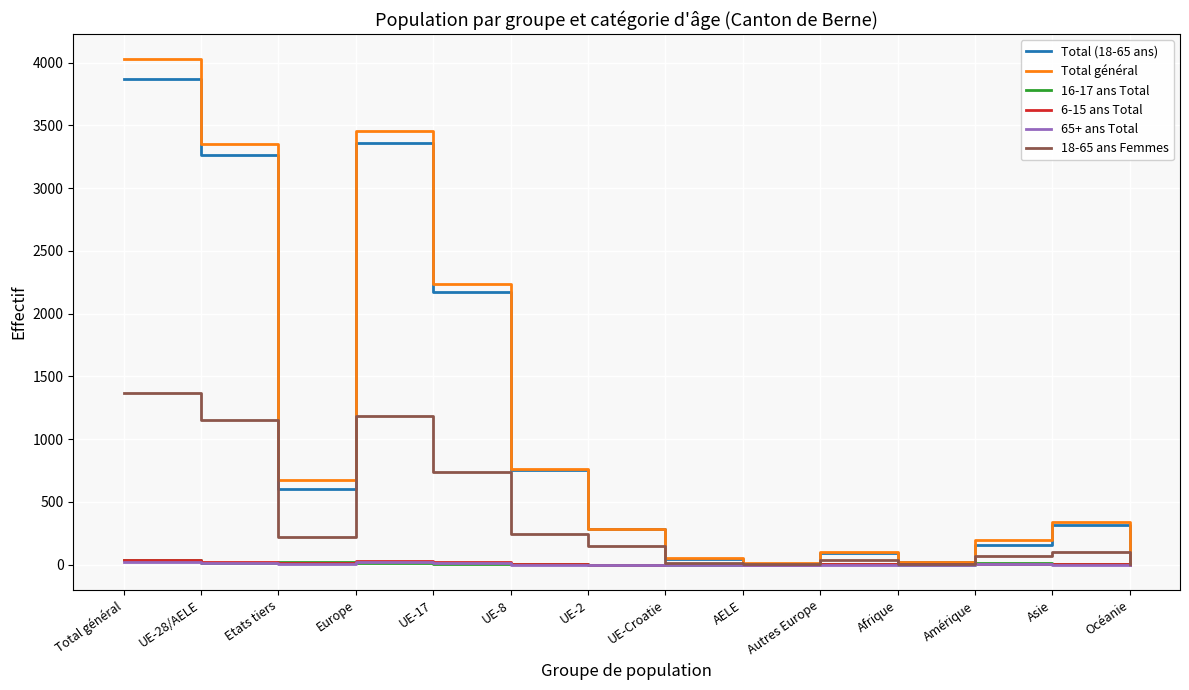

What is the difference between the Total général values at UE-17 and Total général?

1790